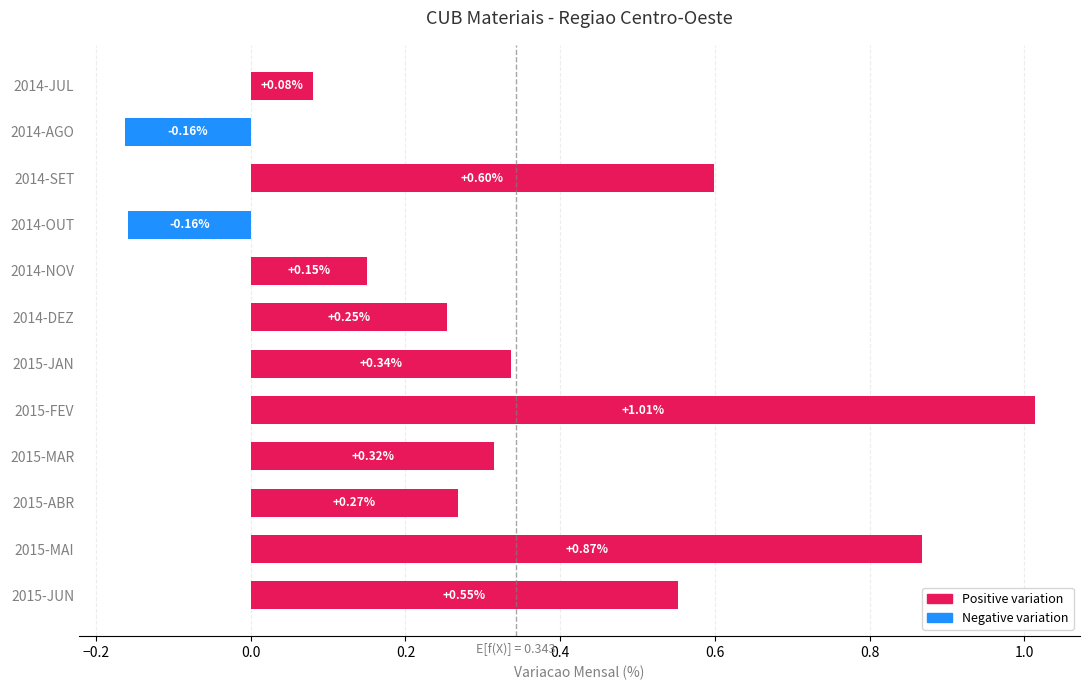

What is the difference between the maximum and minimum values?

1.2